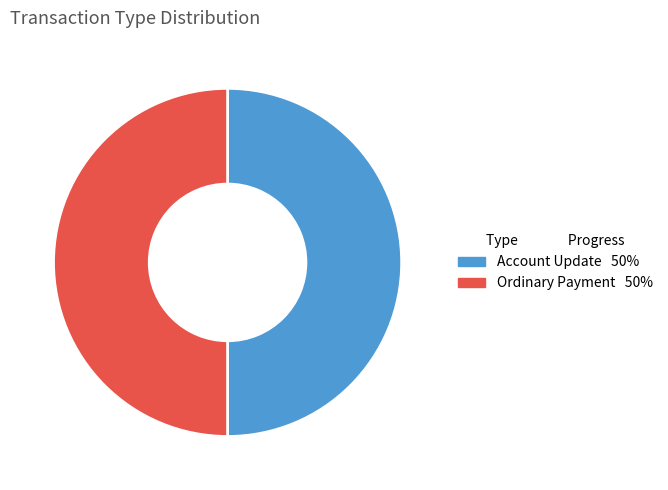

How many segments does this pie chart have?

2